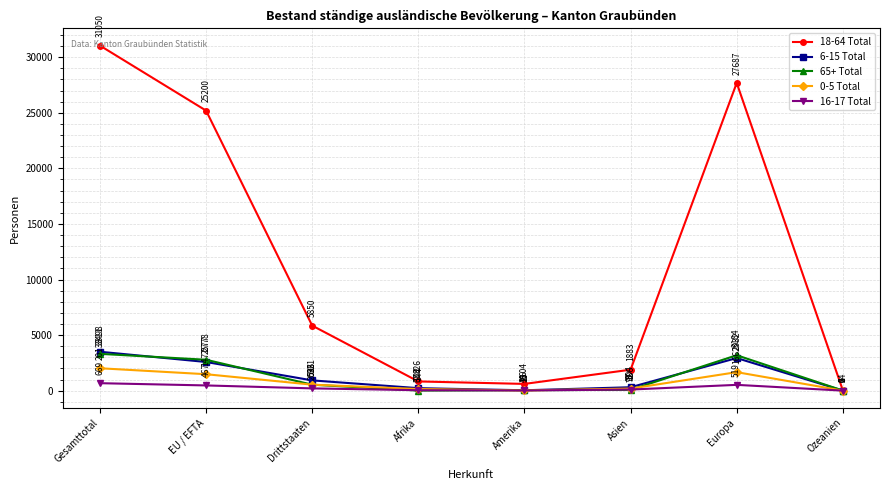

Reading right to left, extract all data points from this chart.

18-64 Total: 24	27687	1883	604	826	5850	25200	31050
6-15 Total: 1	2932	304	31	222	921	2577	3498
65+ Total: 6	3184	71	40	6	533	2778	3311
0-5 Total: 0	1662	186	15	144	536	1477	2013
16-17 Total: 0	519	97	15	37	202	467	669